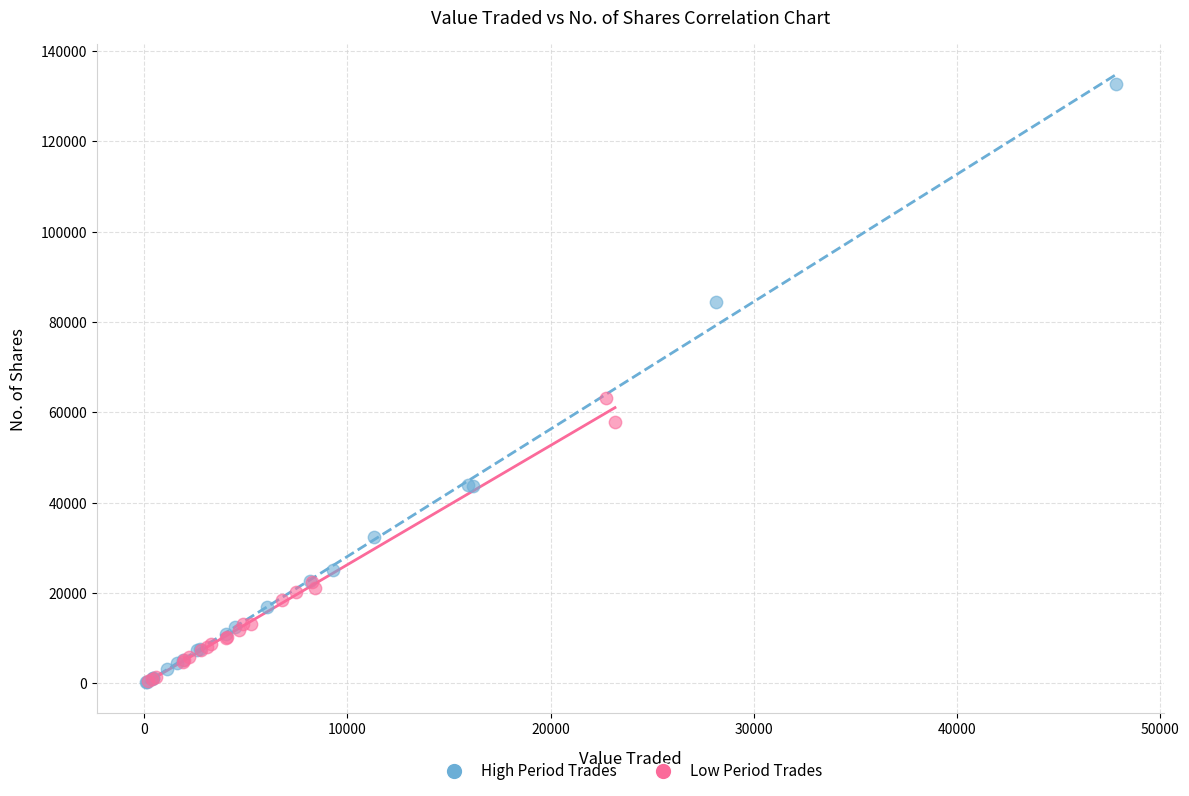

Which series has the largest Y range (max minus min)?

High Period Trades